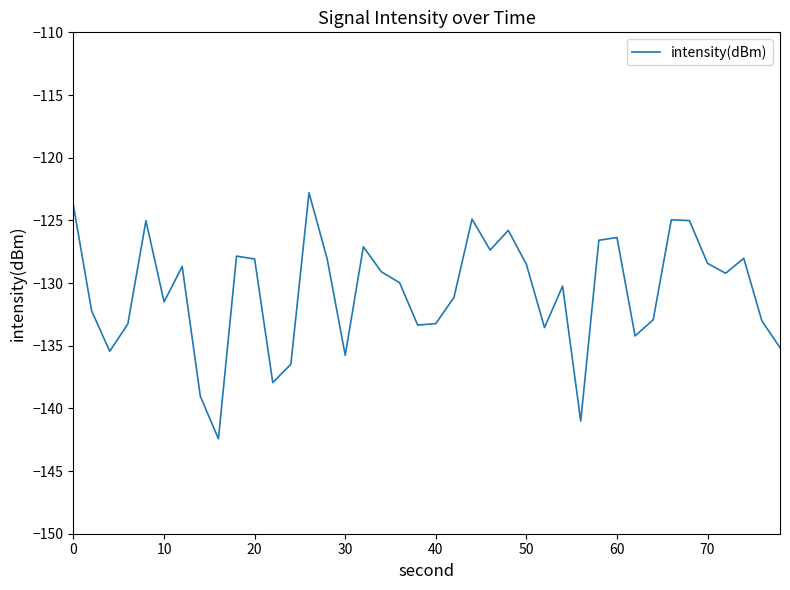

What is the difference between the maximum and minimum values?

19.6